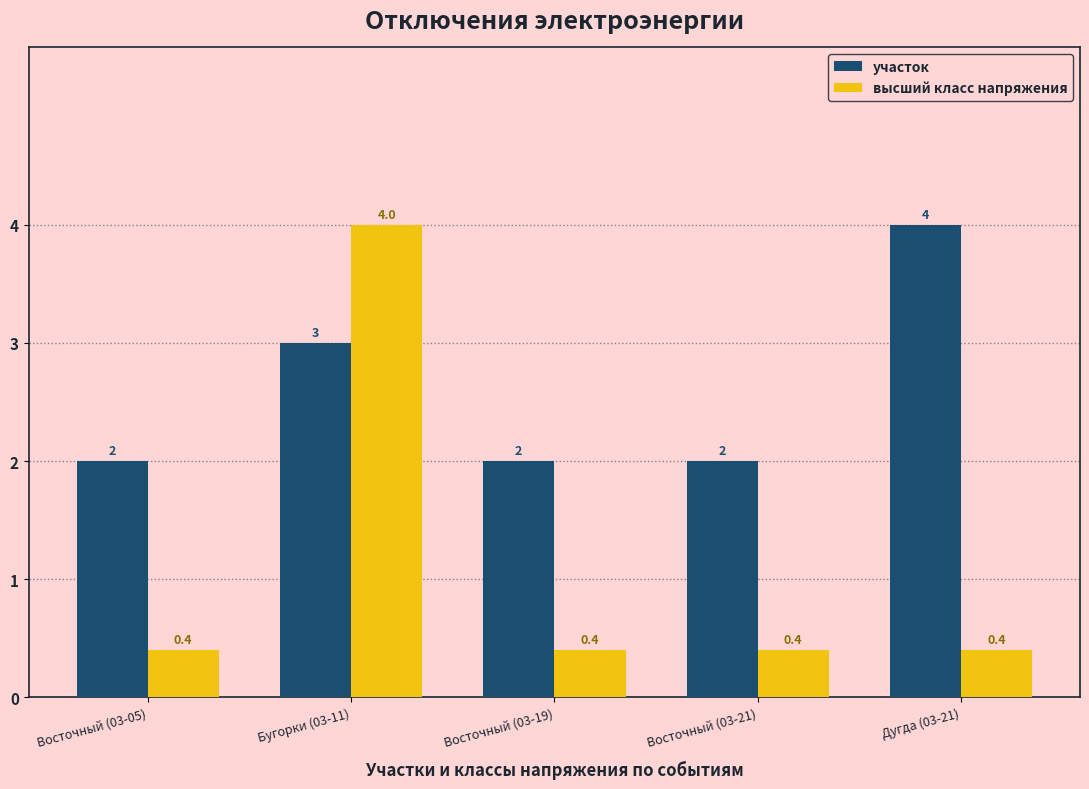

What is the difference between the участок values at Дугда (03-21) and Восточный (03-19)?

2.0